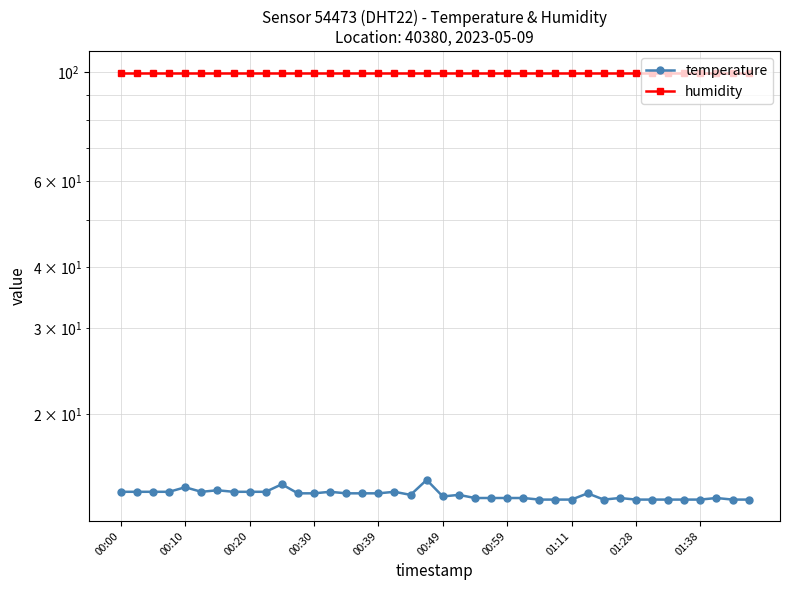

True or false: temperature and humidity intersect in this chart.

False